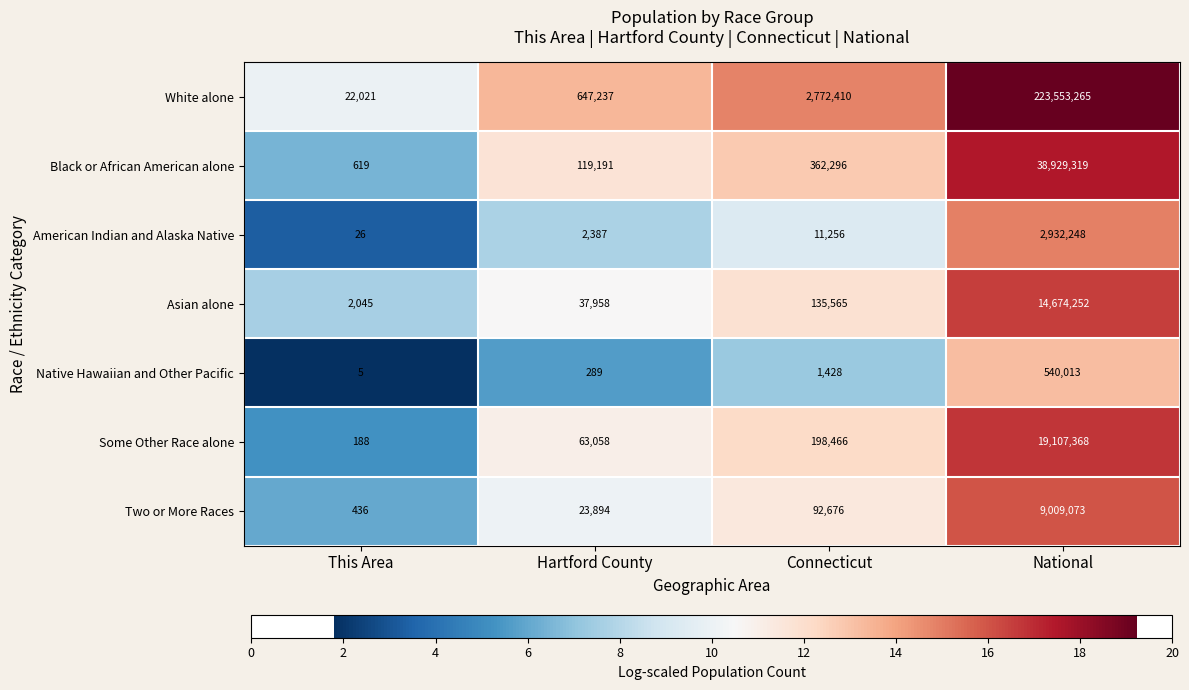

Read the Black or African American alone value at Hartford County.

119191